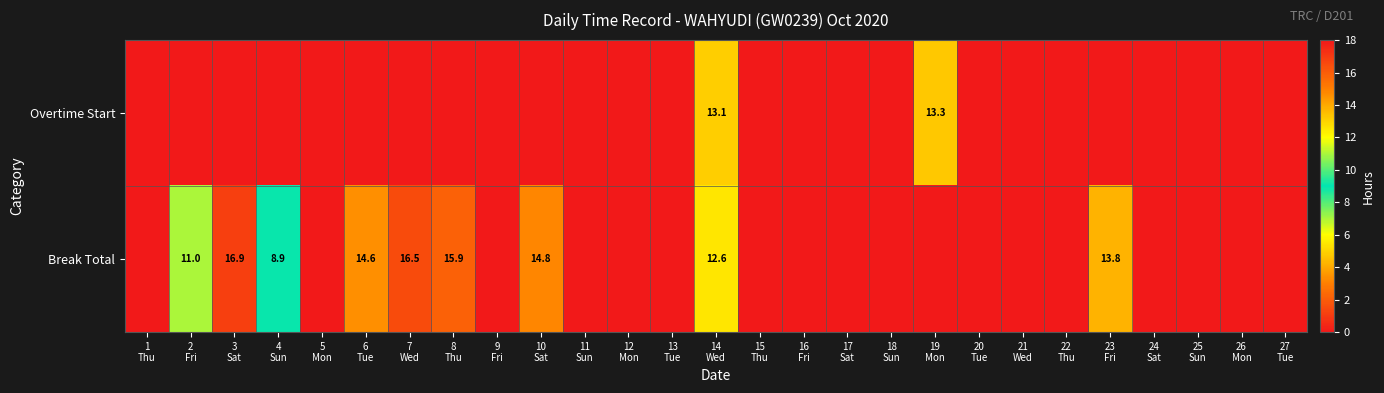

True or false: Overtime Start has a value of 0.0 at 17 Sat.

True